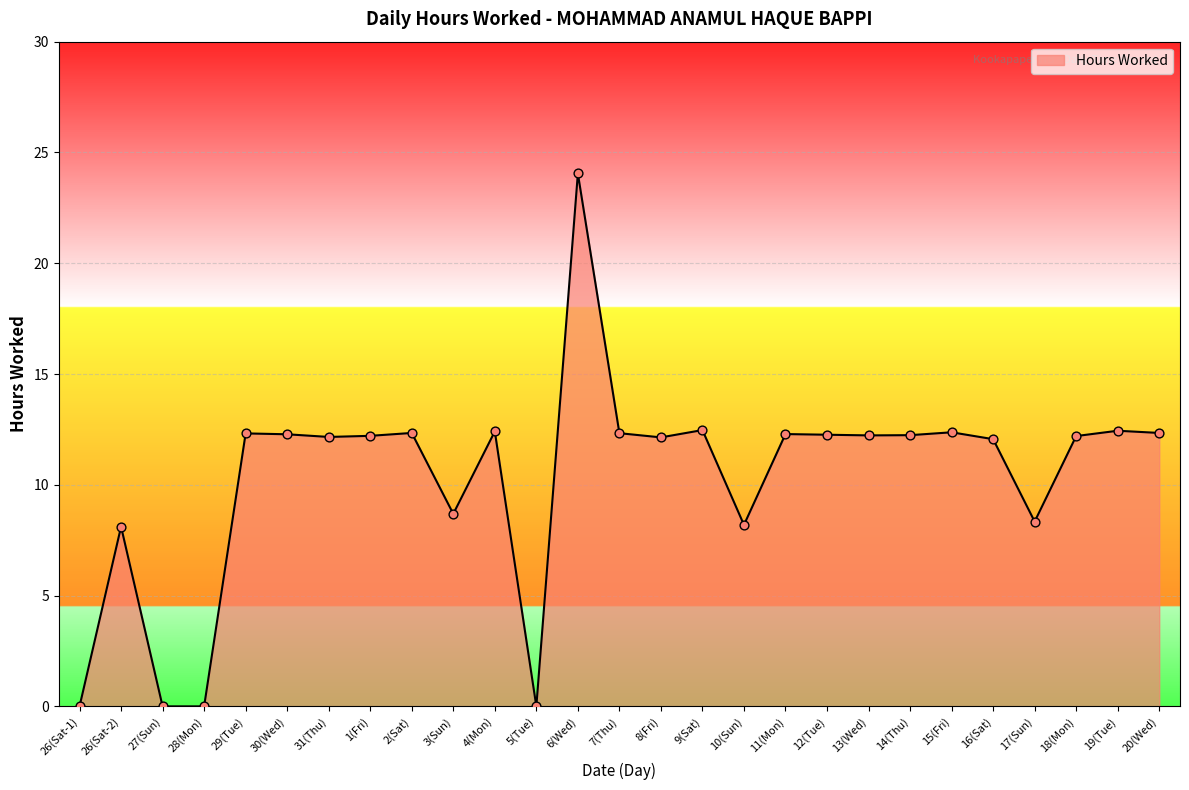

Approximately how many times larger is the value at 31(Thu) compared to 10(Sun)?

1.5